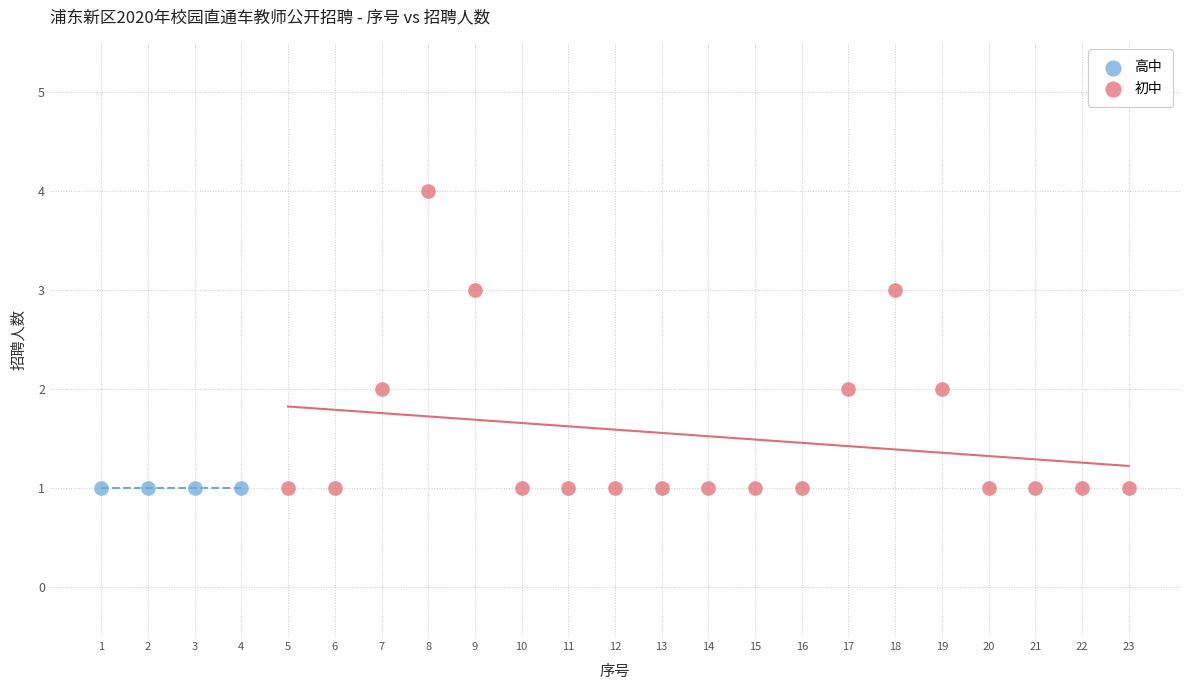

Which series reaches the maximum Y coordinate?

初中